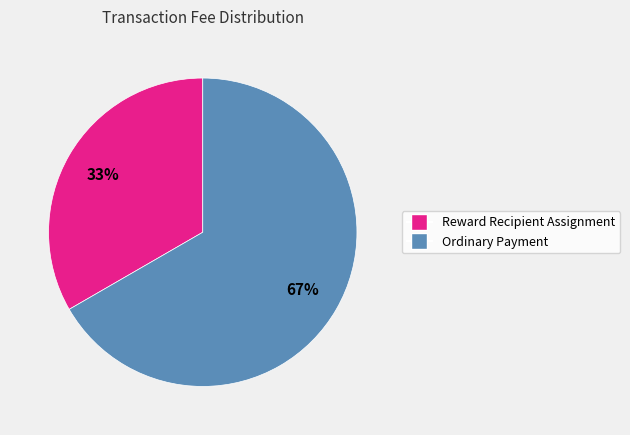

Which category accounts for the majority?

Ordinary Payment